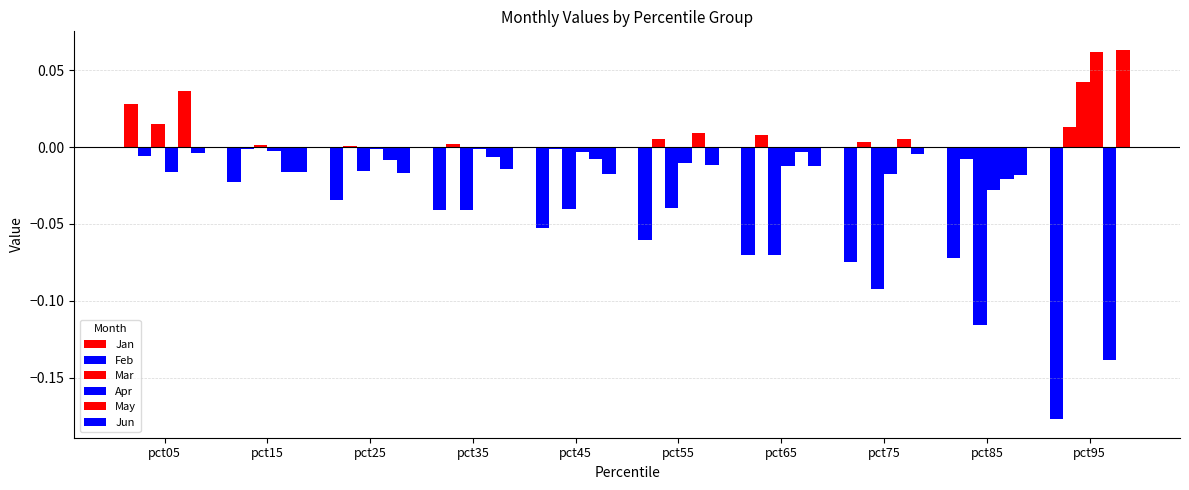

Count the number of data series in this chart.

6